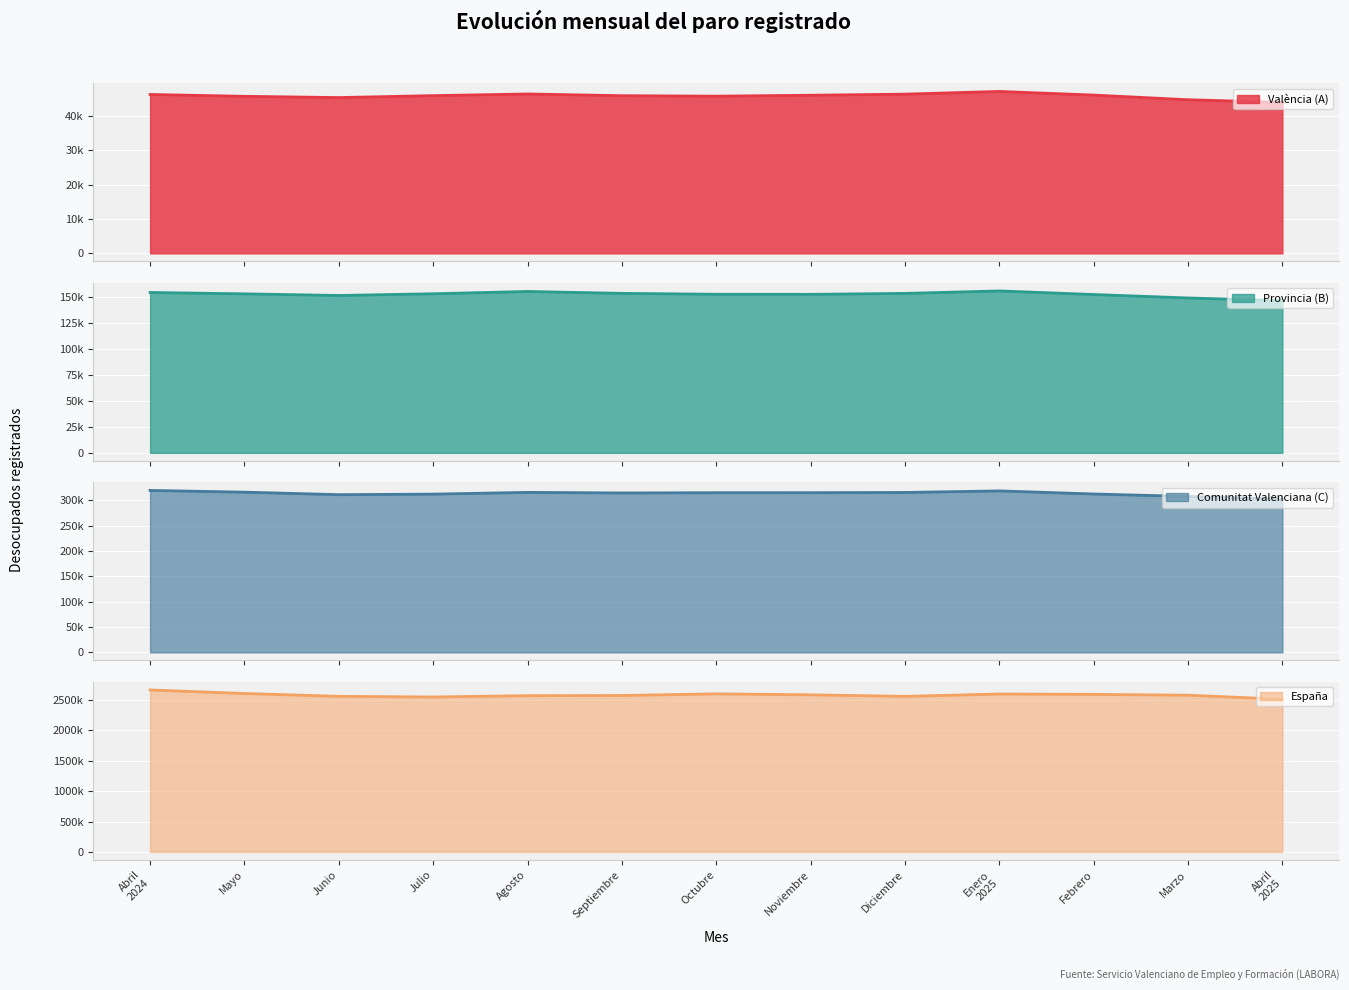

Reading left to right, transcribe all the data shown in this chart.

València (A): 46288	45750	45386	45948	46435	45931	45794	46065	46382	47176	46112	44752	43986
Provincia (B): 154660	153362	151770	153454	155643	153826	152947	152889	153783	156169	152700	149385	146817
Comunitat Valenciana (C): 319510	316096	311167	312219	315678	314530	315010	315063	315503	318581	312507	307602	302331
España: 2666500	2607850	2561067	2550237	2572121	2575285	2602054	2586018	2560718	2599443	2593449	2580138	2512718